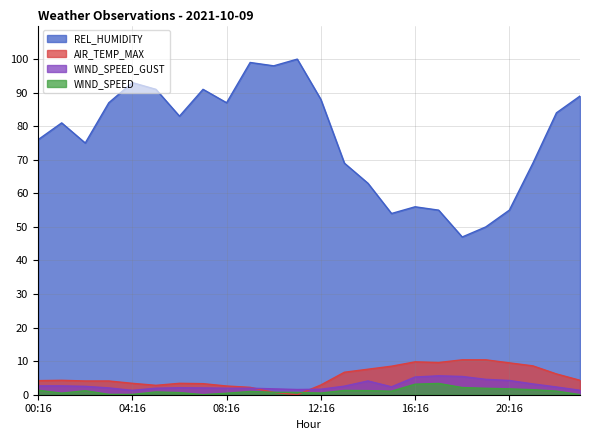

How many distinct data groups are displayed?

4